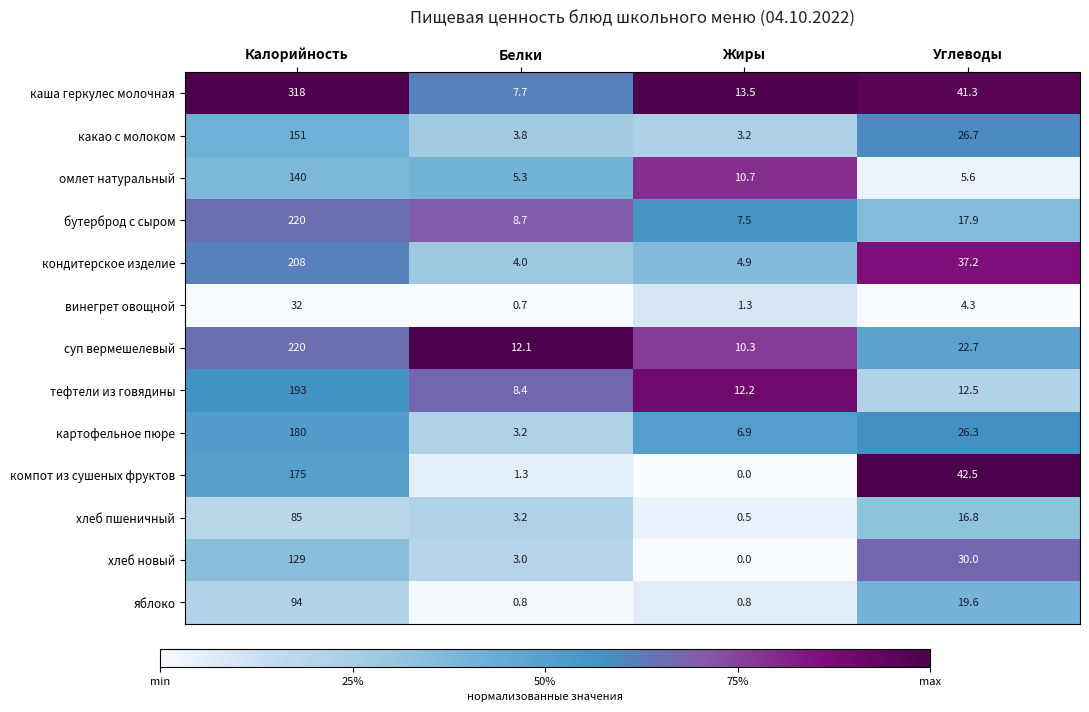

What is the maximum value shown in the chart?

318.0